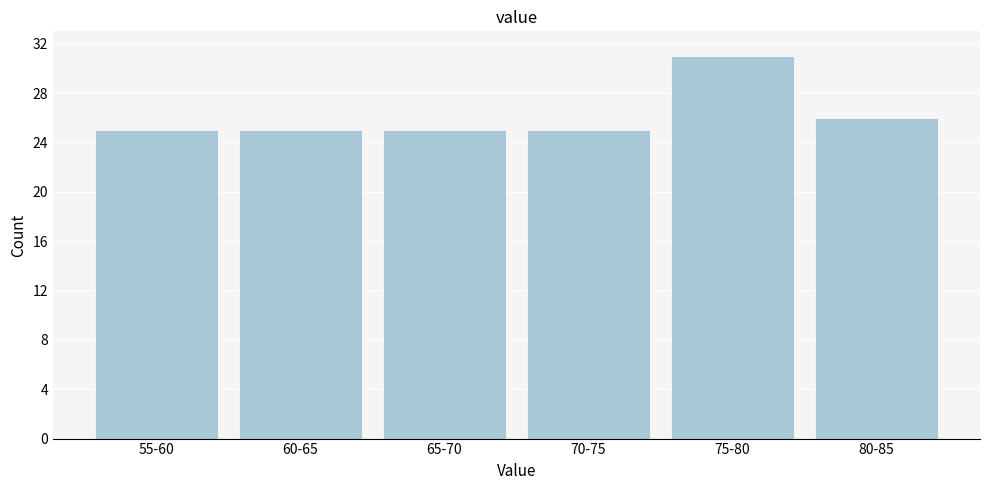

Reading right to left, transcribe all the data shown in this chart.

26	31	25	25	25	25